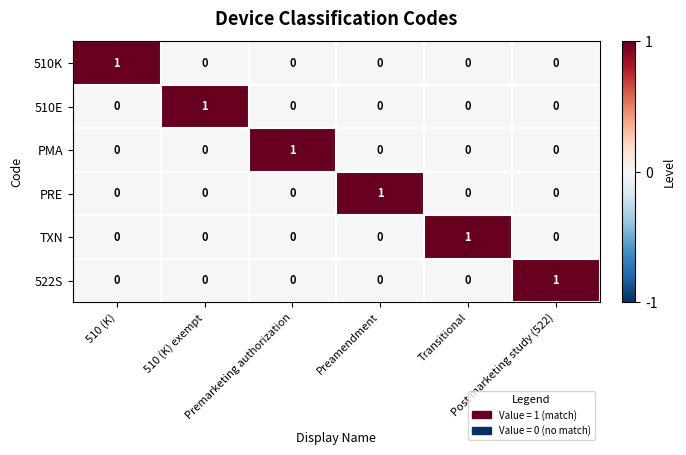

At how many categories does at least one series exceed 0?

6